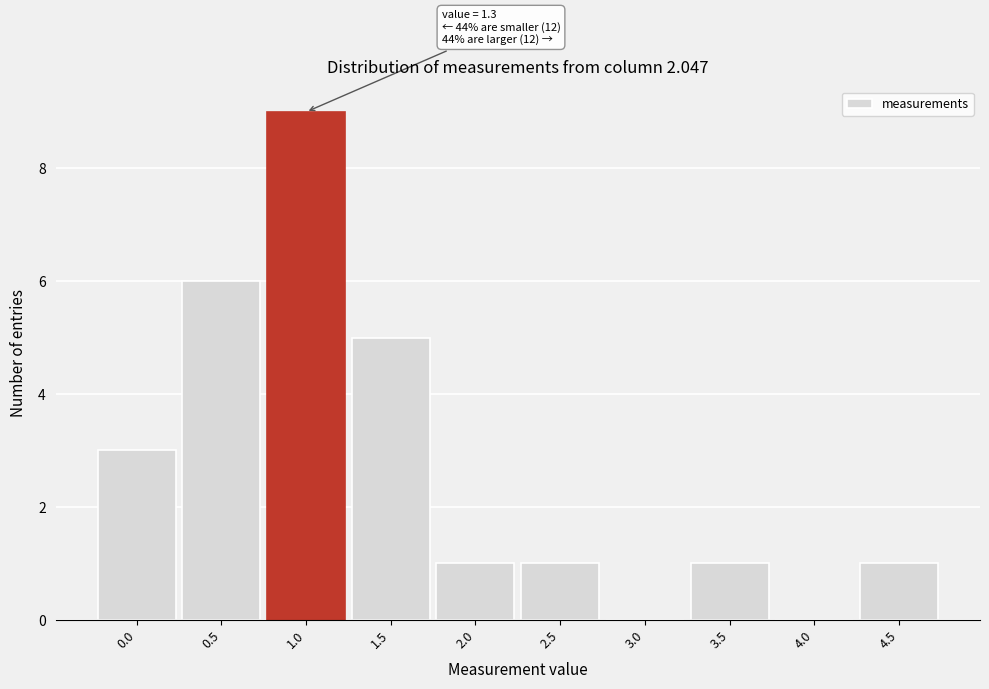

Reading left to right, transcribe all the data shown in this chart.

0.0=3	0.5=6	1.0=9	1.5=5	2.0=1	2.5=1	3.0=0	3.5=1	4.0=0	4.5=1